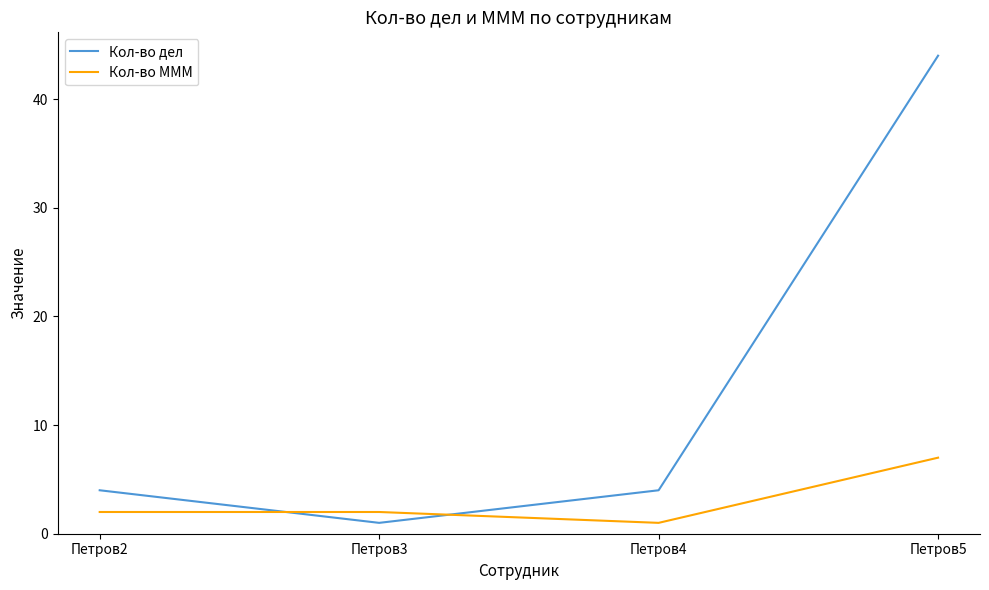

Rank the series by their maximum value, from lowest to highest.

Кол-во МММ, Кол-во дел